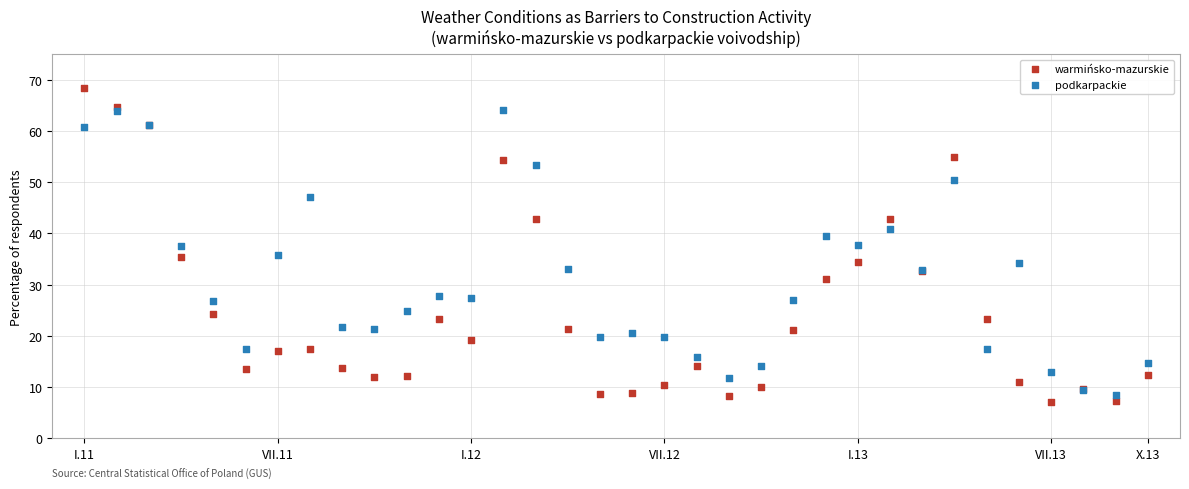

Which series has the widest spread of Y values?

warmińsko-mazurskie